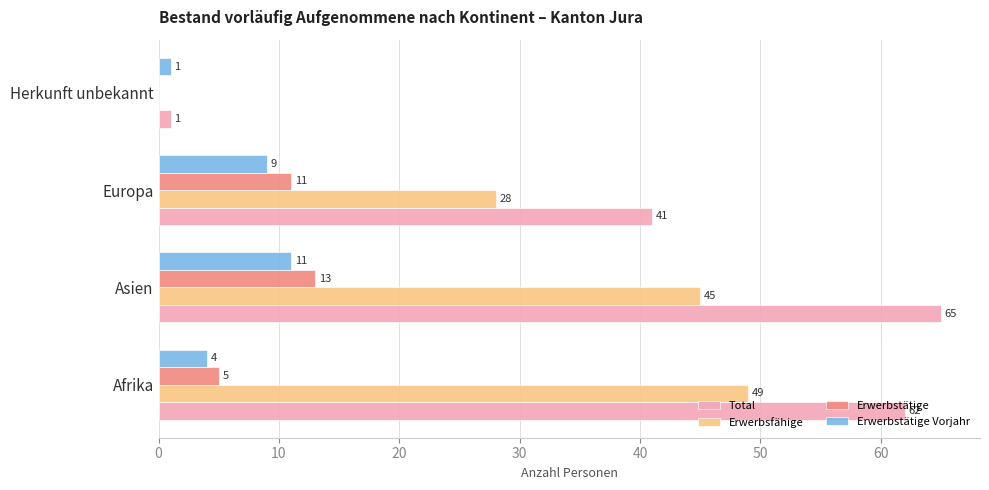

Which series has the largest total across all categories?

Total